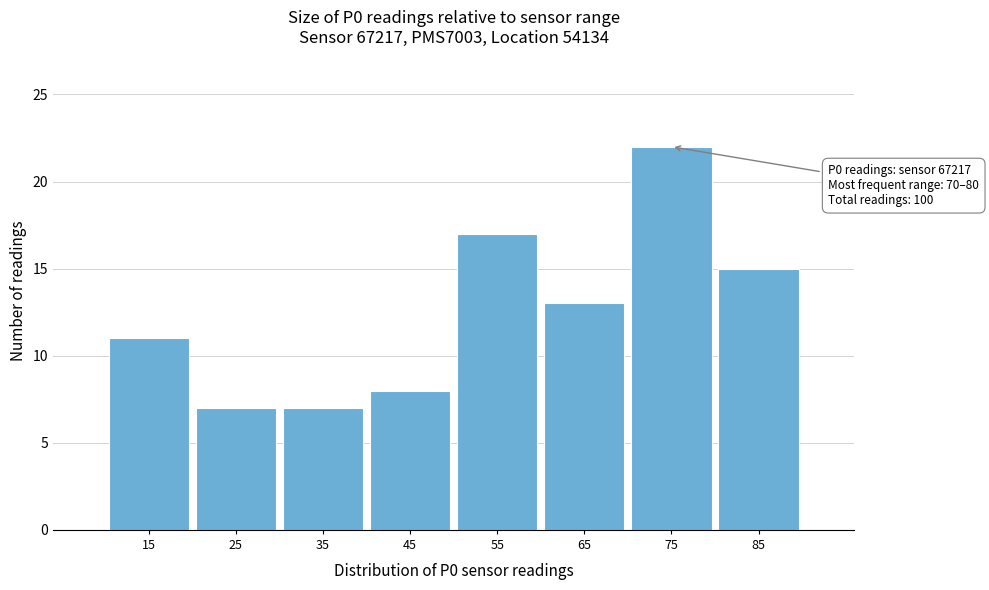

Which range on the x-axis has the tallest bar?

70 to 80